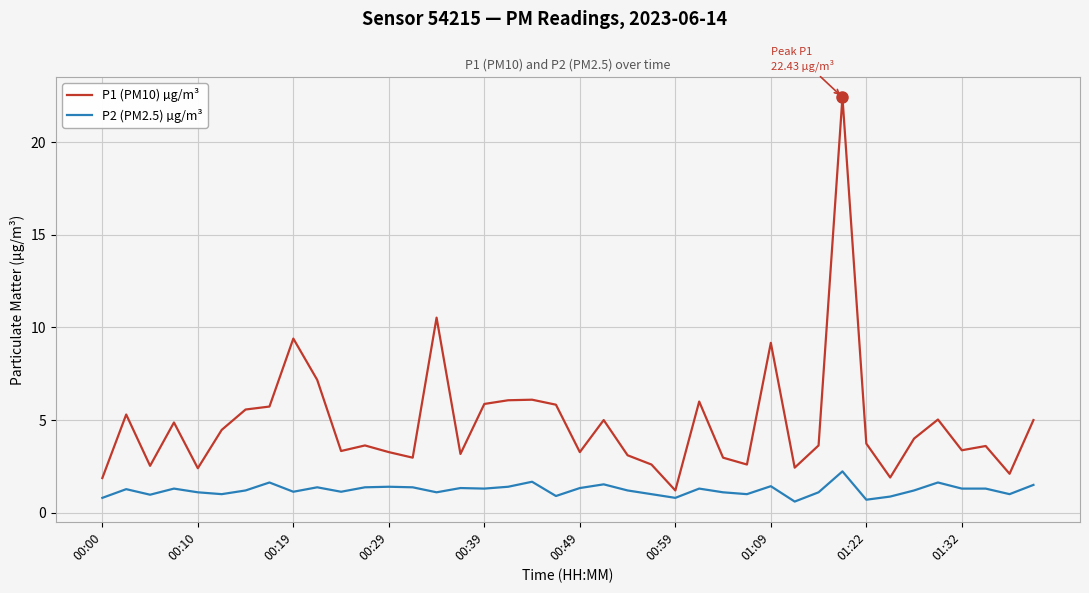

Which series has the widest spread of values?

P1 (PM10) µg/m³